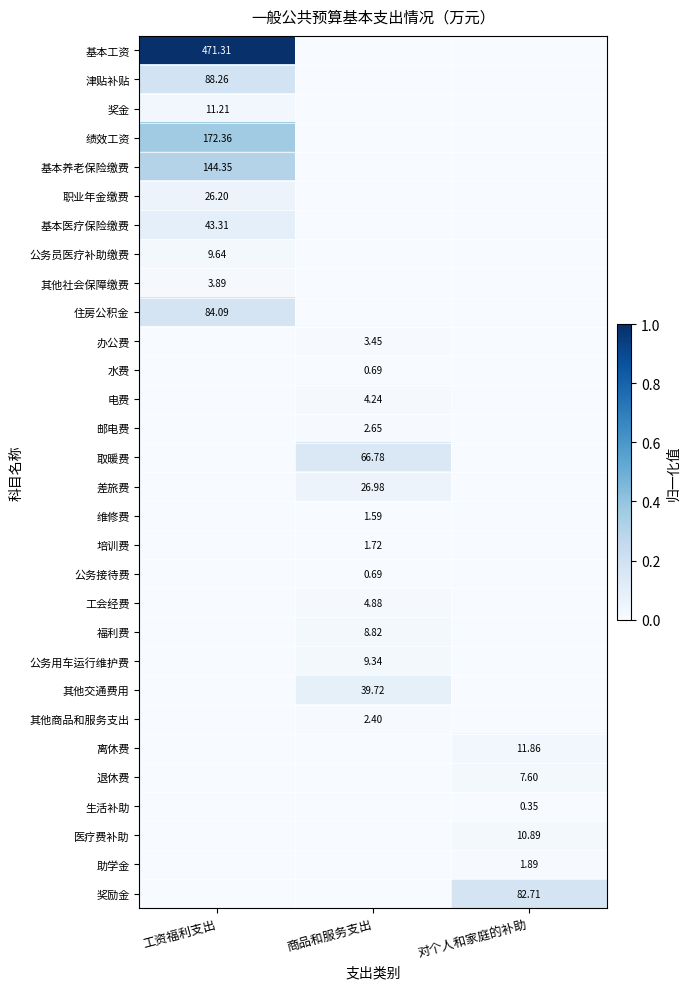

How many values in the 其他商品和服务支出 series exceed 0?

1